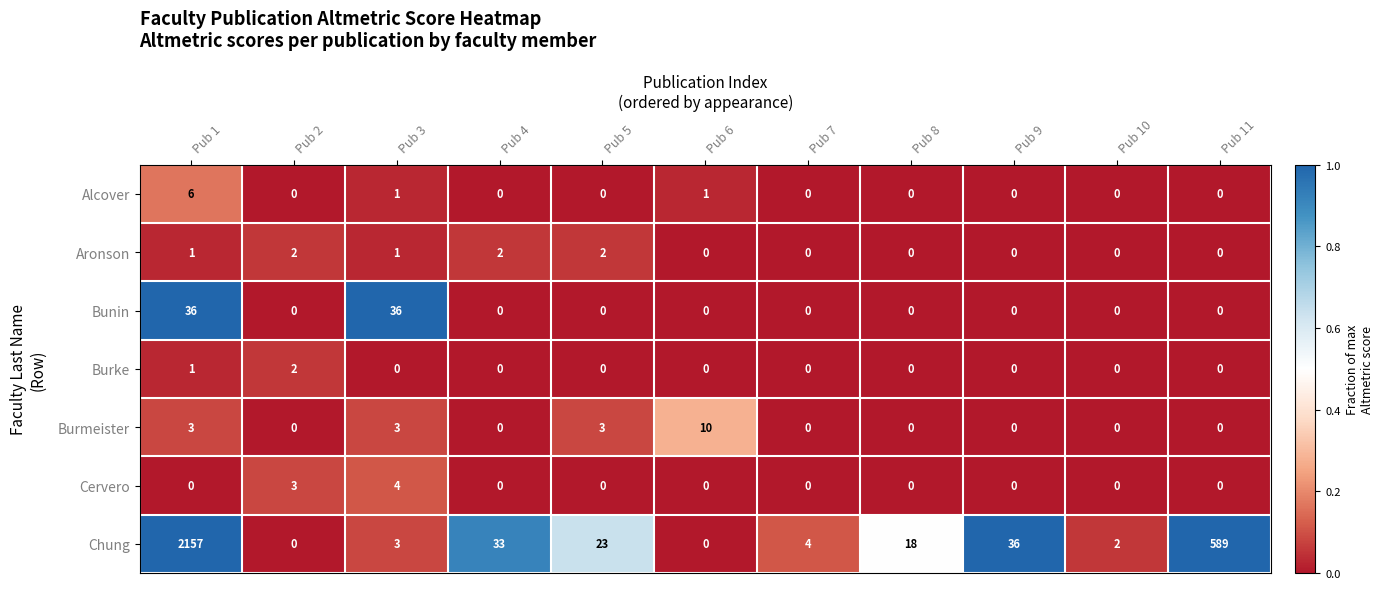

The value of Burmeister at Pub 6 is 10. True or false?

True